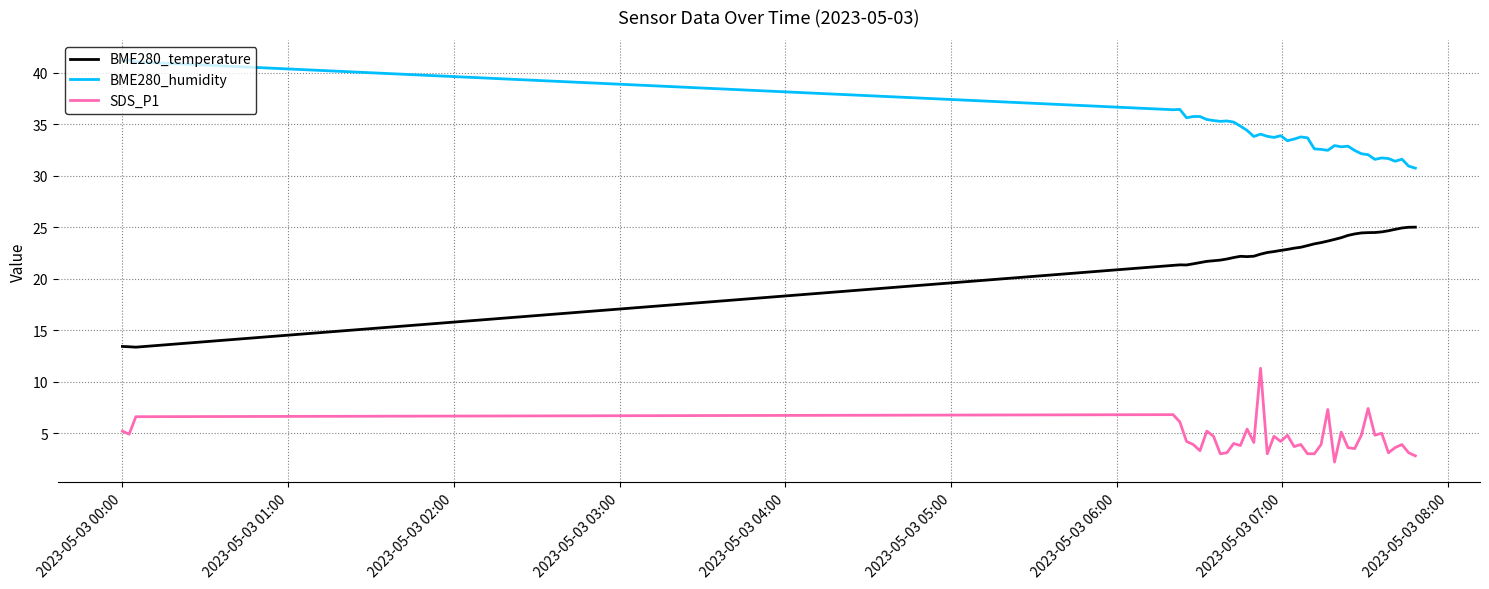

Which series has the largest total across all categories?

BME280_humidity